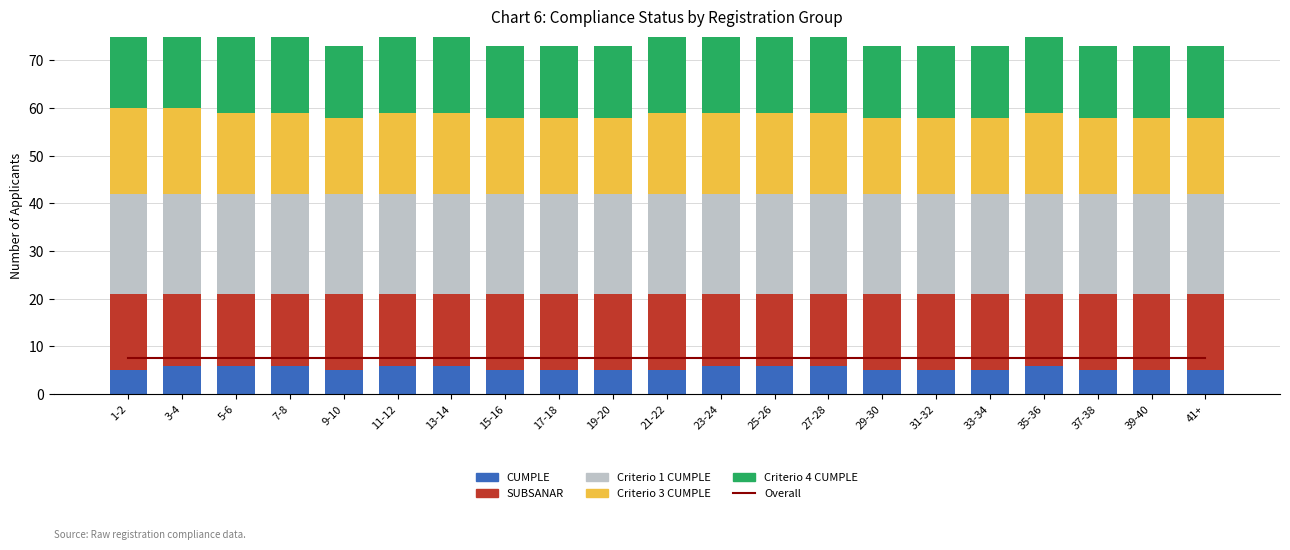

What are all the series names shown in the legend?

Overall, CUMPLE, SUBSANAR, Criterio 1 CUMPLE, Criterio 3 CUMPLE, Criterio 4 CUMPLE